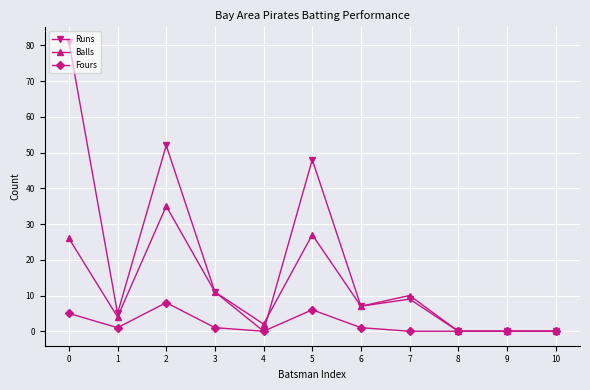

Rank the series by their maximum value, from highest to lowest.

Runs, Balls, Fours